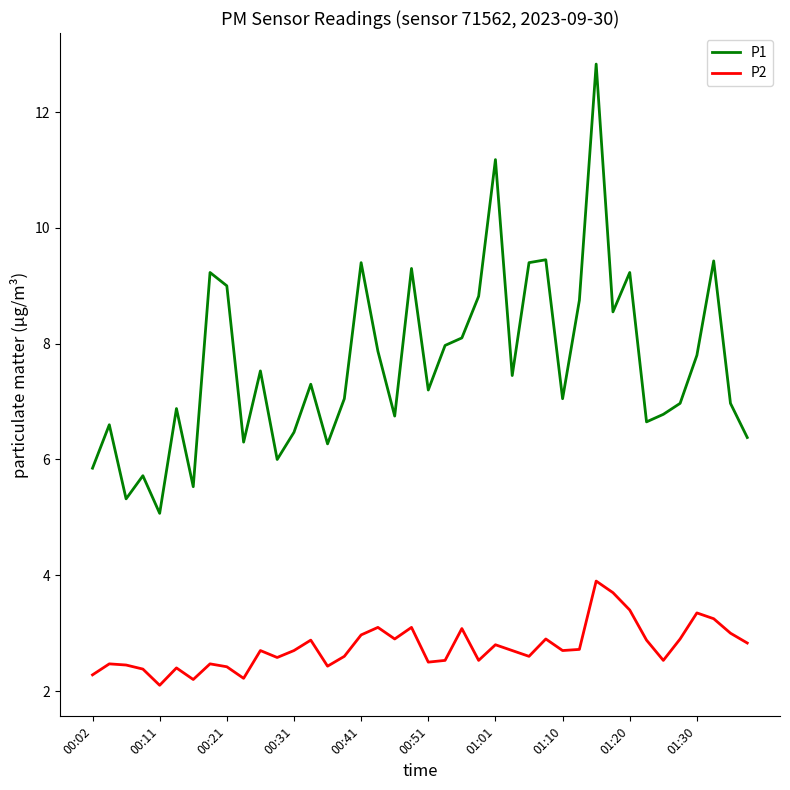

List the series in order of their peak value, lowest first.

P2, P1